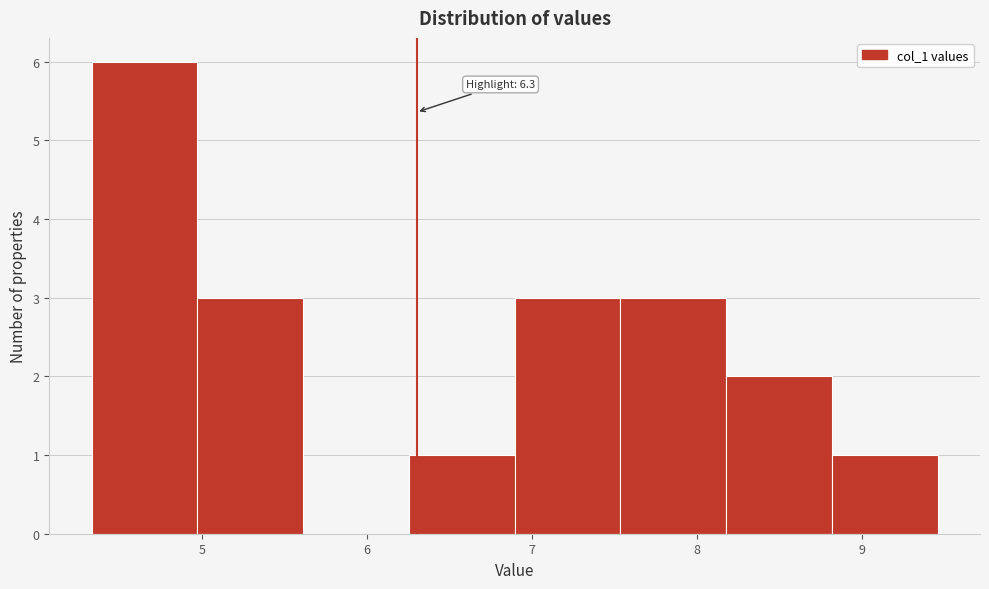

Over which range of the x-axis is the bar tallest?

4.3 to 5.0